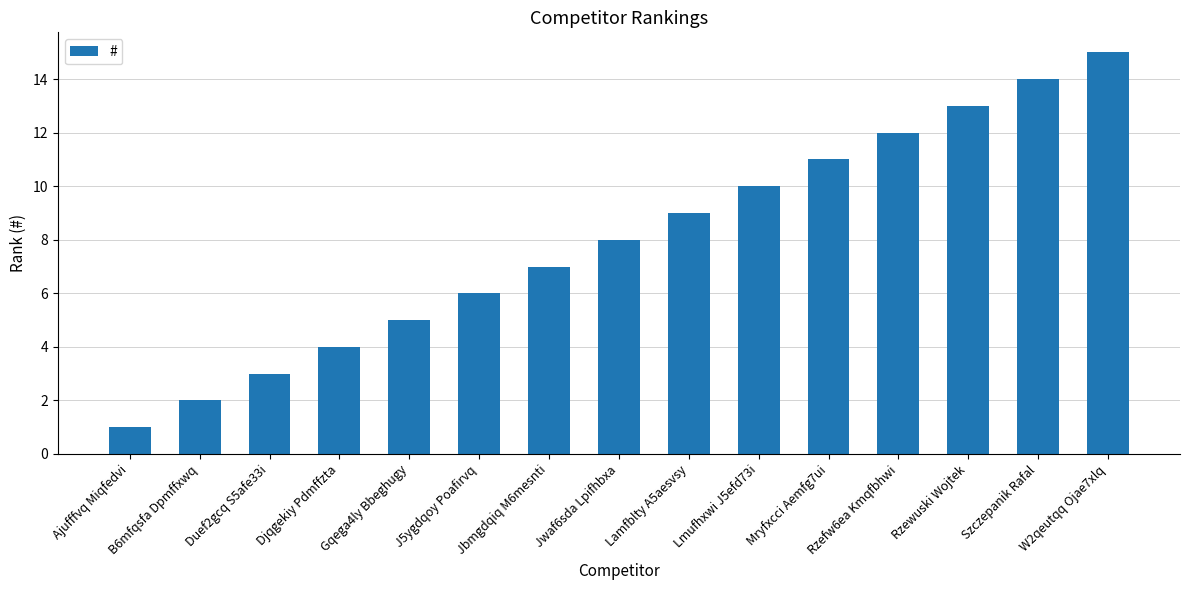

What value does the data have at Ajufffvq Miqfedvi?

1